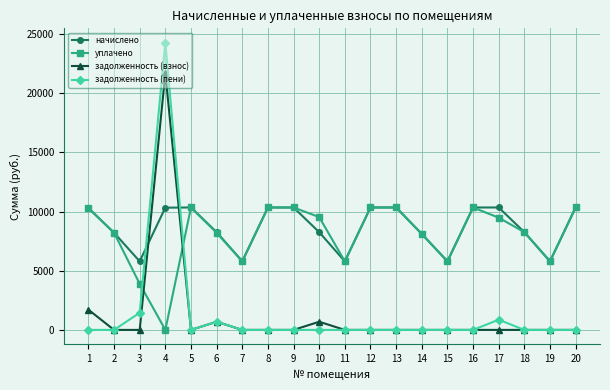

True or false: начислено and задолженность (пени) cross at least once.

True